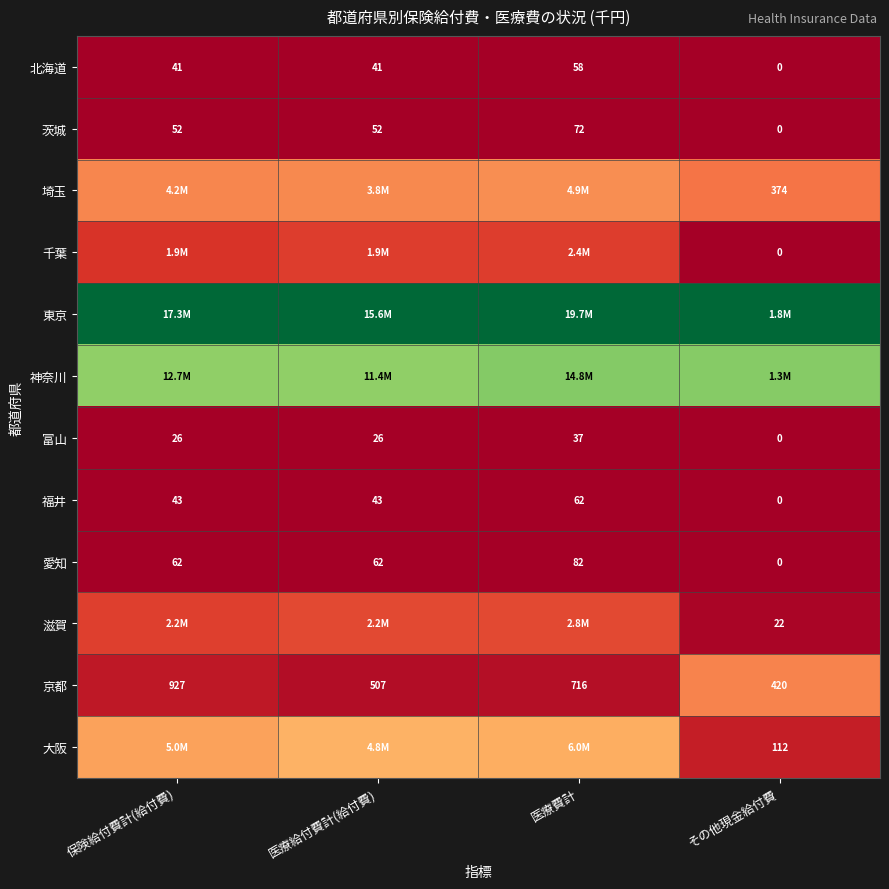

Rank the categories by 京都 value from highest to lowest.

保険給付費計(給付費), 医療費計, 医療給付費計(給付費), その他現金給付費